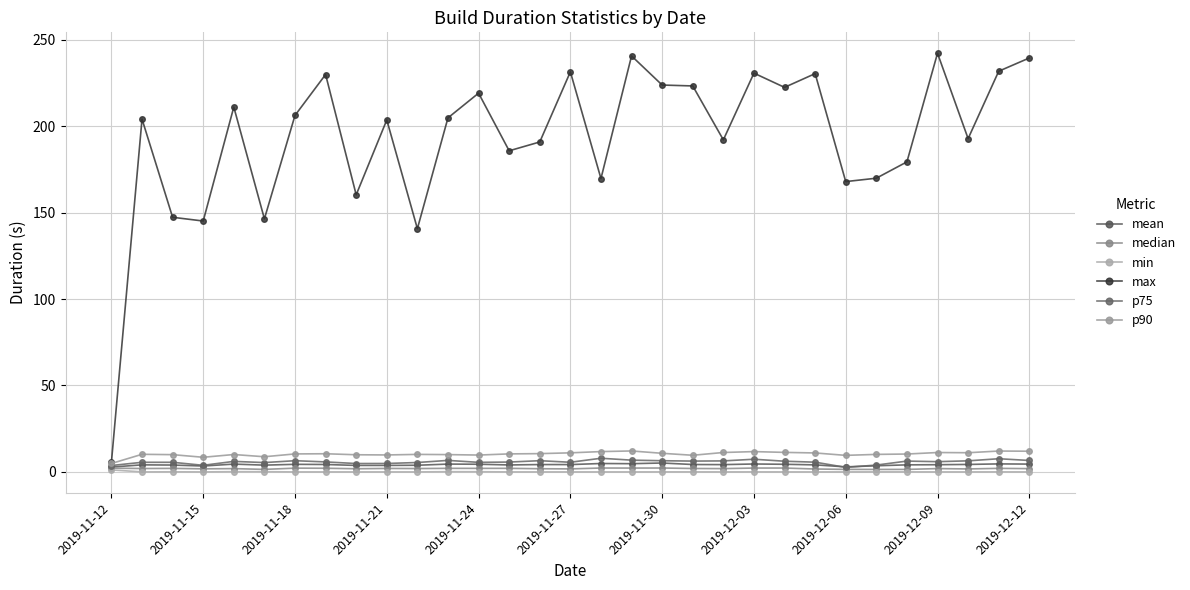

What is the minimum value for p75?

2.7